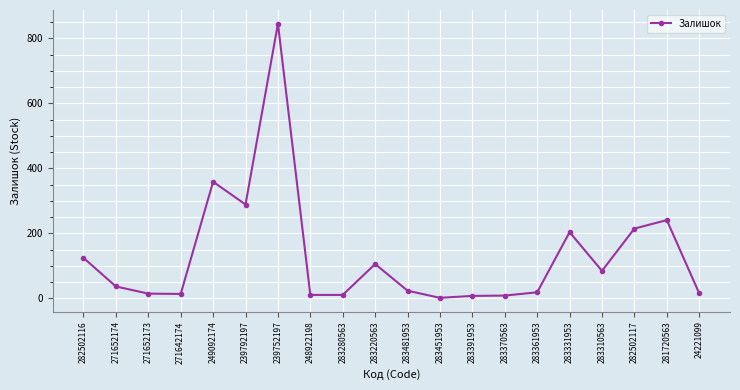

What is the change in value from 283310563 to 24221099?

-69